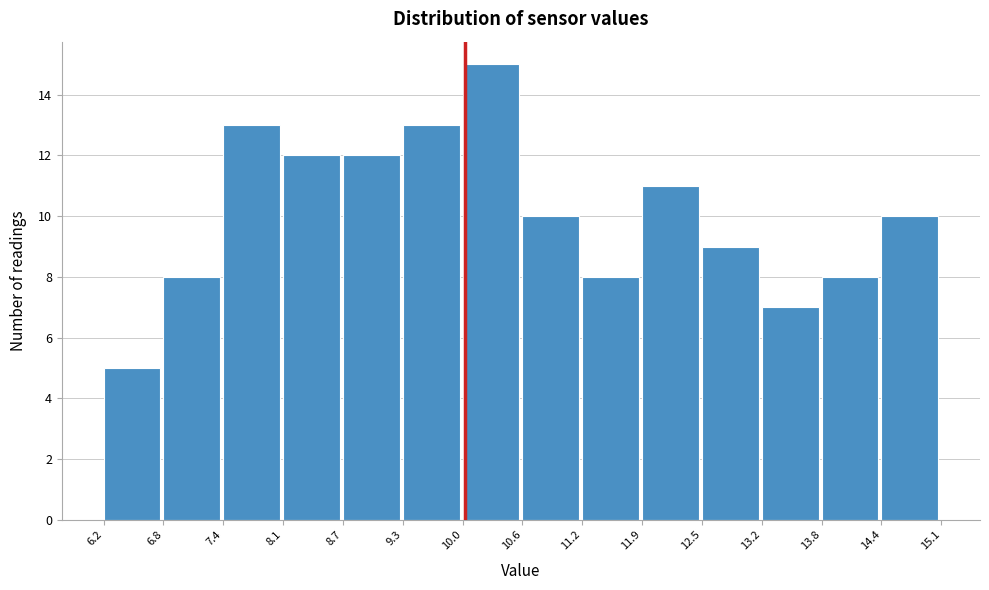

Over which range of the x-axis is the bar tallest?

10.0 to 10.6